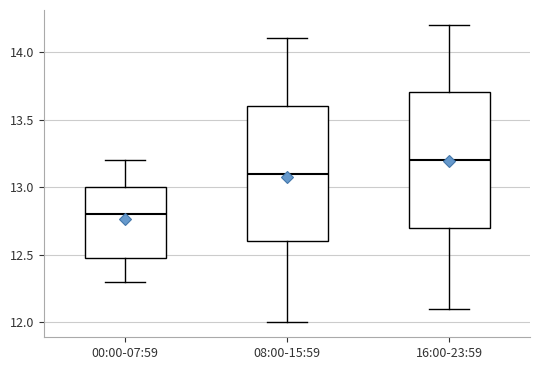

Reading left to right, read every box against the y-axis: the position of its median line, the range the box covers, and the ends of its whiskers. The values are not printed on the chart, so give them approximately, as read against the axis.

00:00-07:59: median 12.8, box 12.5 to 13.0, whiskers 12.3 to 13.2
08:00-15:59: median 13.1, box 12.6 to 13.6, whiskers 12.0 to 14.1
16:00-23:59: median 13.2, box 12.7 to 13.7, whiskers 12.1 to 14.2